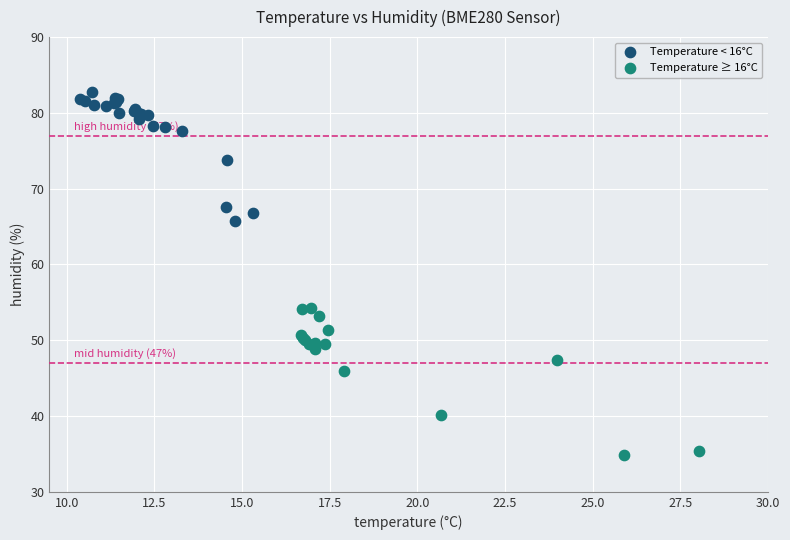

Which series contains the lowest Y value?

Temperature ≥ 16°C